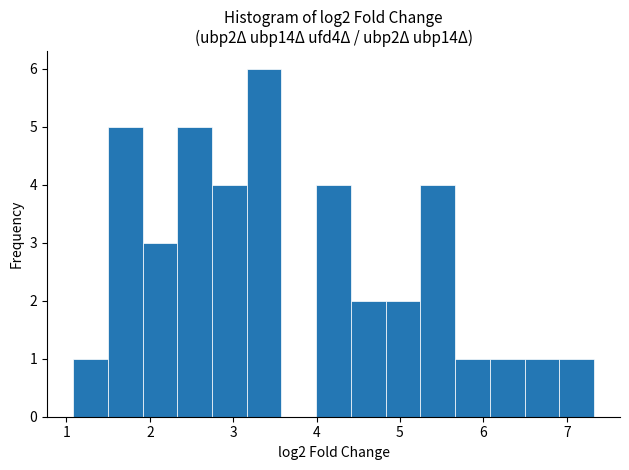

Reading left to right, transcribe this chart: for each bar, give the range it covers on the x-axis and its height. Neither the bar edges nor the heights are printed on the chart, so give them approximately, as read against the axes.

1.1 to 1.5: 1
1.5 to 1.9: 5
1.9 to 2.3: 3
2.3 to 2.7: 5
2.7 to 3.2: 4
3.2 to 3.6: 6
3.6 to 4.0: 0
4.0 to 4.4: 4
4.4 to 4.8: 2
4.8 to 5.2: 2
5.2 to 5.7: 4
5.7 to 6.1: 1
6.1 to 6.5: 1
6.5 to 6.9: 1
6.9 to 7.3: 1